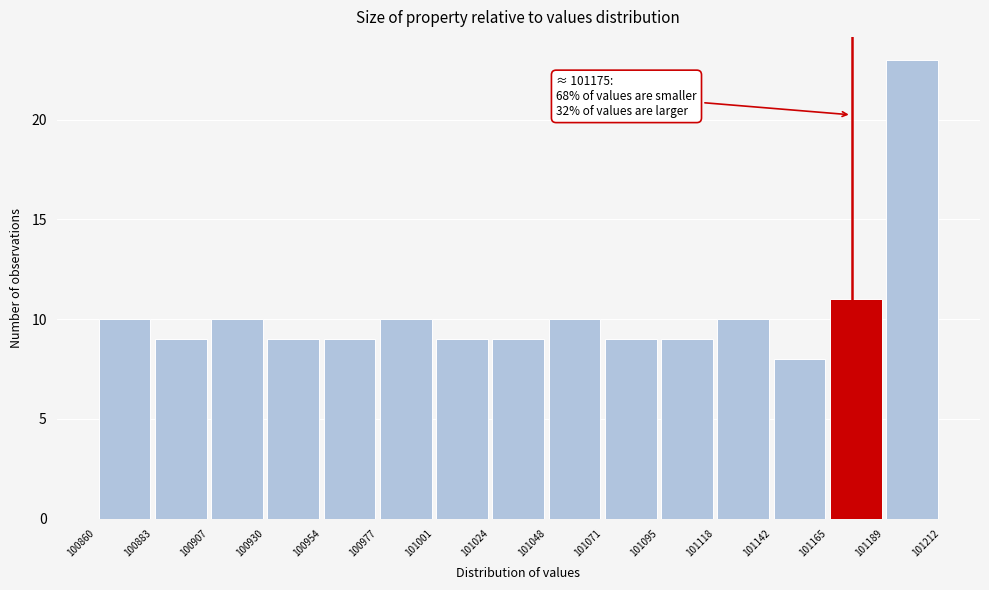

Which range on the x-axis has the tallest bar?

101189 to 101212